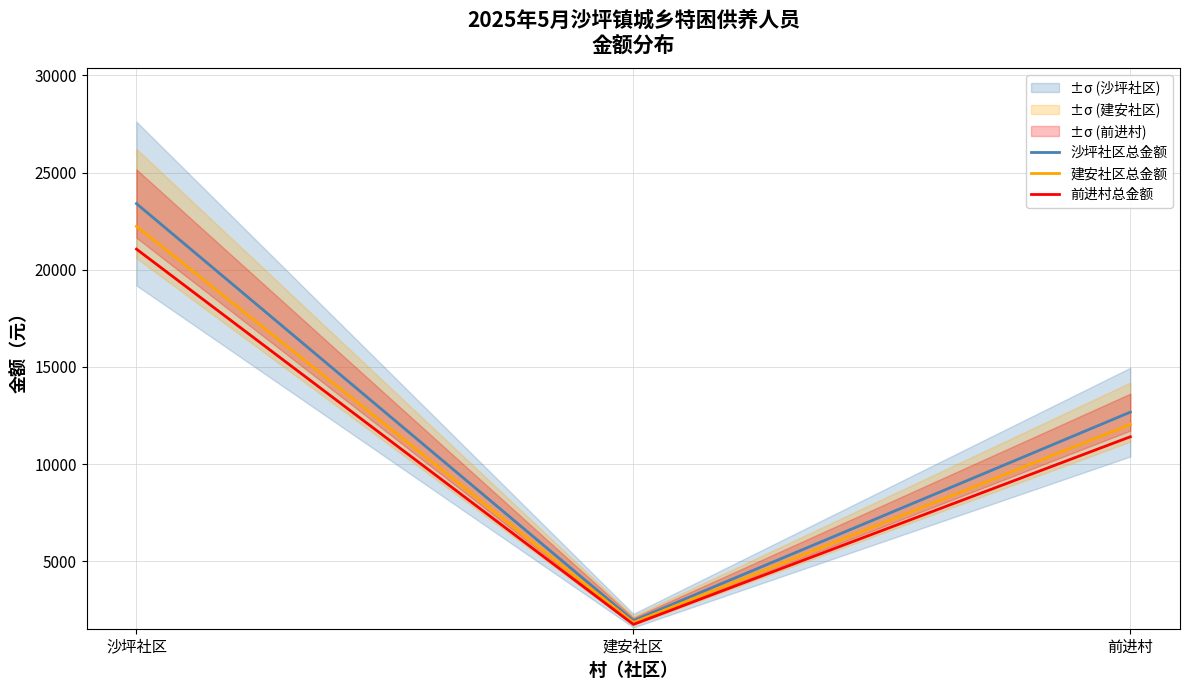

Reading left to right, list all the values displayed in this chart.

沙坪社区总金额: 23400.0	1950.0	12675.0
建安社区总金额: 22230.0	1852.5	12041.2
前进村总金额: 21060.0	1755.0	11407.5